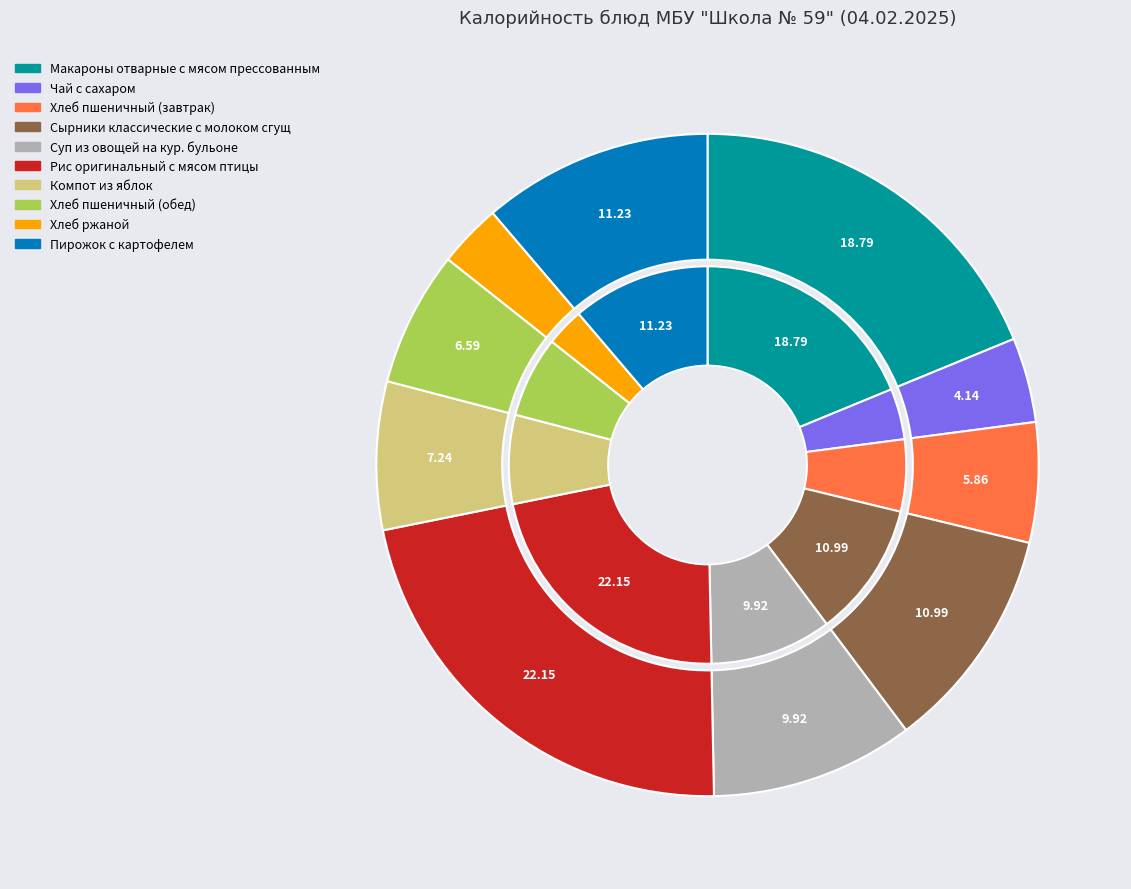

To the nearest percent, what percentage of the pie is Макароны отварные с мясом прессованным?

19%